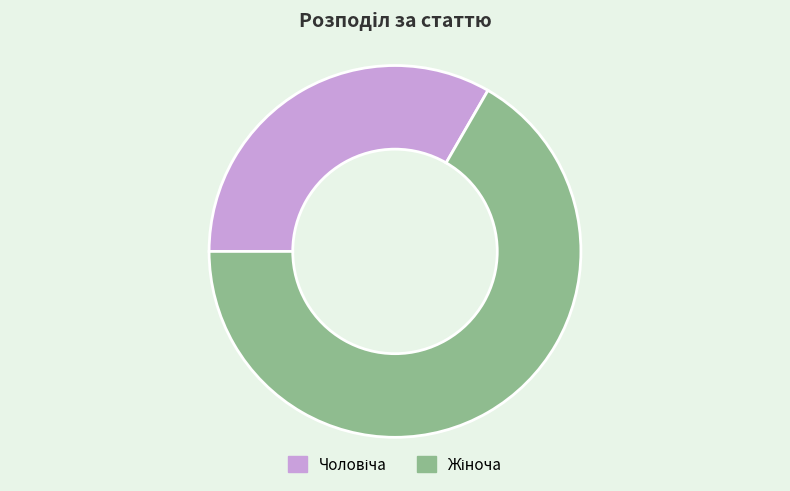

Does any single category account for the majority?

Yes